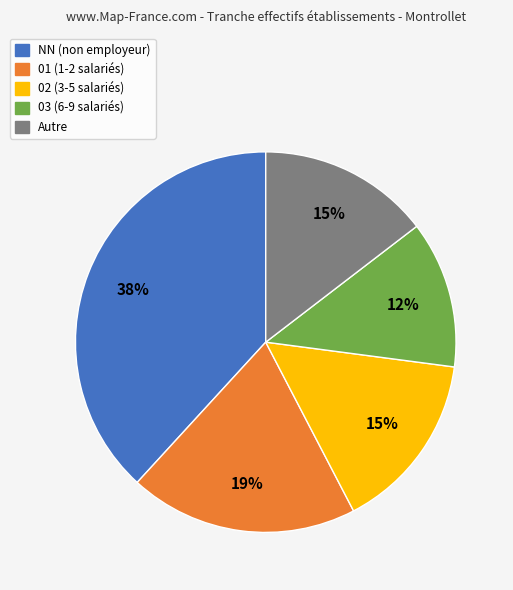

Which category has the biggest portion of the pie?

NN (non employeur)